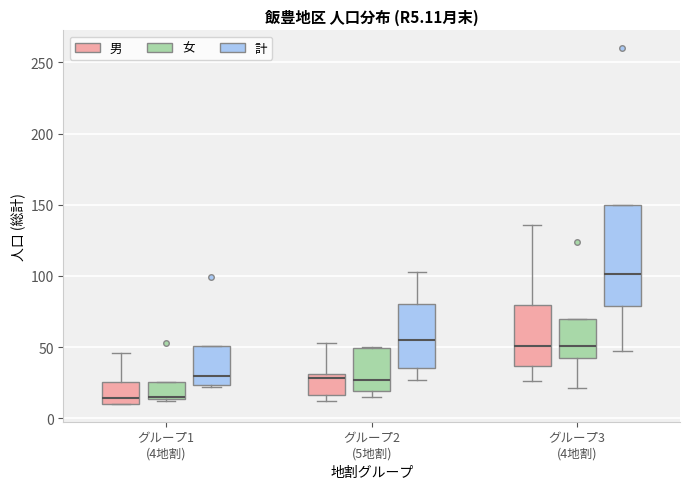

Reading left to right, read every box against the y-axis: the position of its median line, the range the box covers, and the ends of its whiskers. The values are not printed on the chart, so give them approximately, as read against the axis.

グループ1 (4地割) (男): median 15, box 10 to 25, whiskers 10 to 45
グループ1 (4地割) (女): median 15, box 15 to 25, whiskers 10 to 25
グループ1 (4地割) (計): median 30, box 25 to 50, whiskers 20 to 50
グループ2 (5地割) (男): median 30 (just below the box's upper edge), box 15 to 30, whiskers 10 to 55
グループ2 (5地割) (女): median 25, box 20 to 50, whiskers 15 to 50
グループ2 (5地割) (計): median 55, box 35 to 80, whiskers 25 to 105
グループ3 (4地割) (男): median 50, box 35 to 80, whiskers 25 to 135
グループ3 (4地割) (女): median 50, box 40 to 70, whiskers 20 to 70
グループ3 (4地割) (計): median 100, box 80 to 150, whiskers 45 to 150